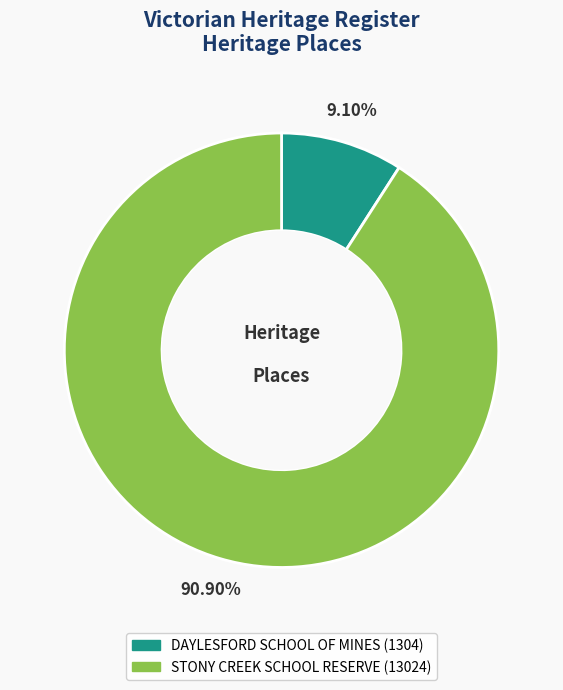

Which has a higher value, DAYLESFORD SCHOOL OF MINES or STONY CREEK SCHOOL RESERVE?

STONY CREEK SCHOOL RESERVE